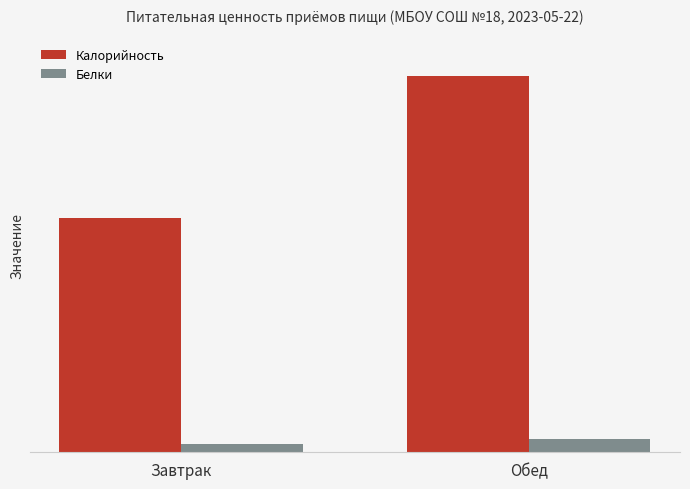

At Завтрак, list the series in order from smallest to largest.

Белки, Калорийность